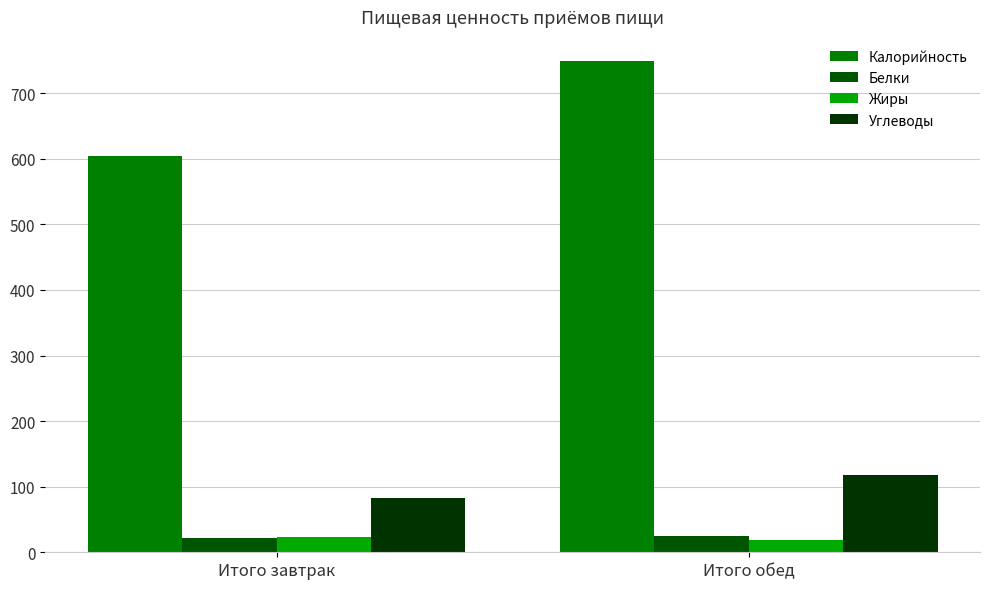

How many values in the Углеводы series exceed 117?

1